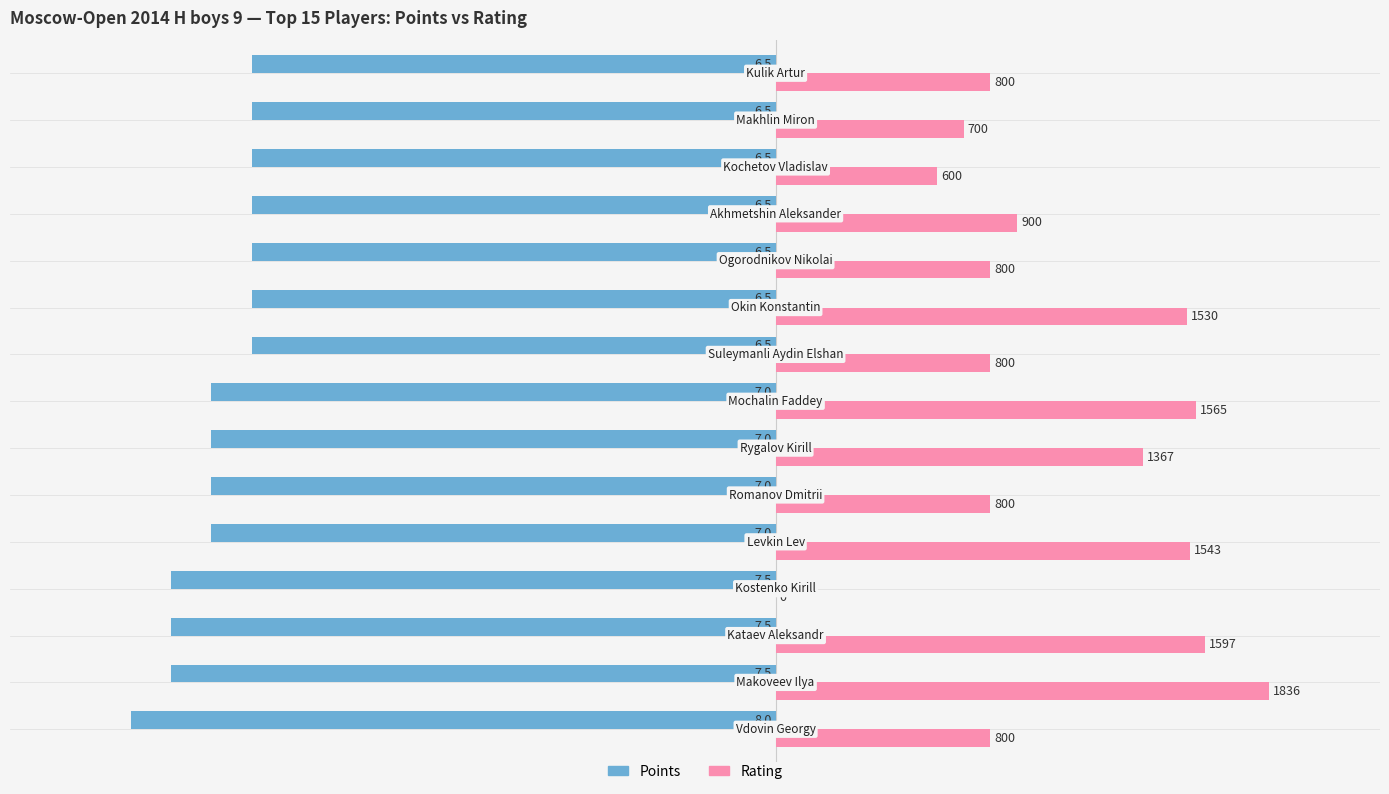

What are all the series names shown in the legend?

Points, Rating